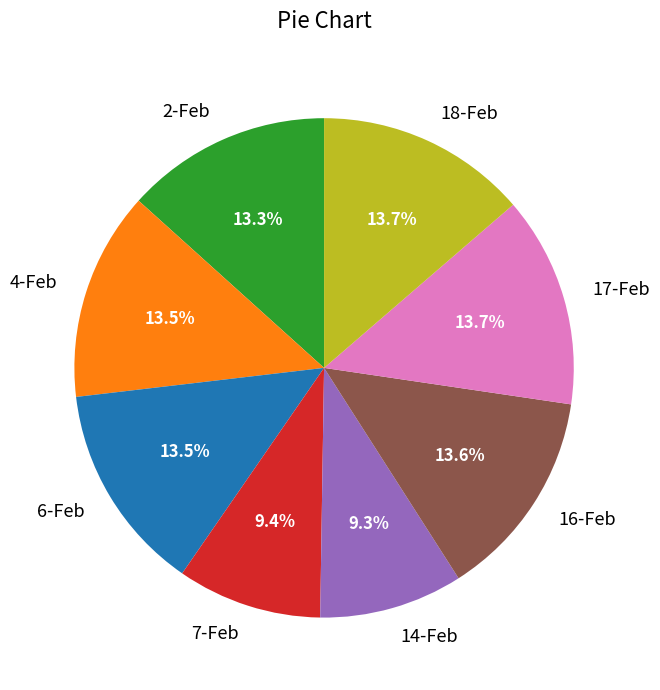

Is it true that 7-Feb is 1% of the pie?

False